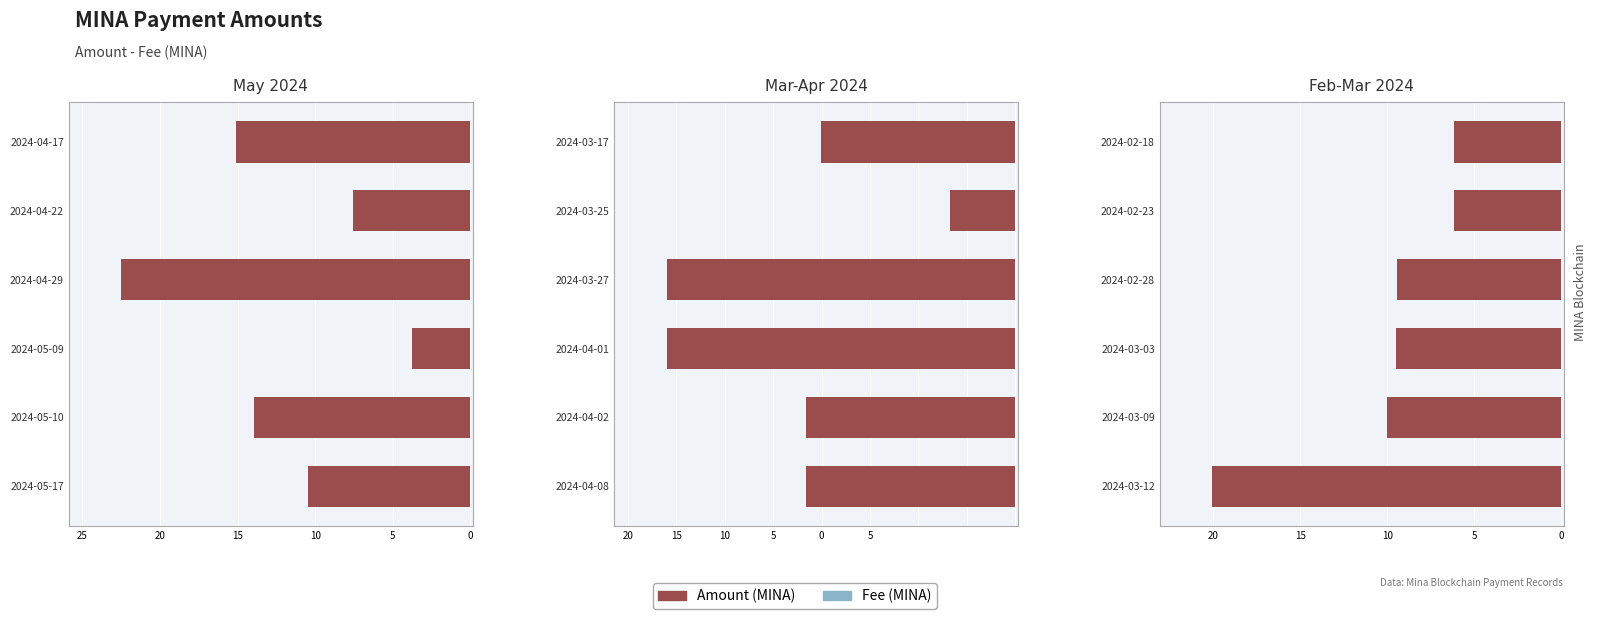

What is the value of the Fee bar at the 1st from the left?

0.6